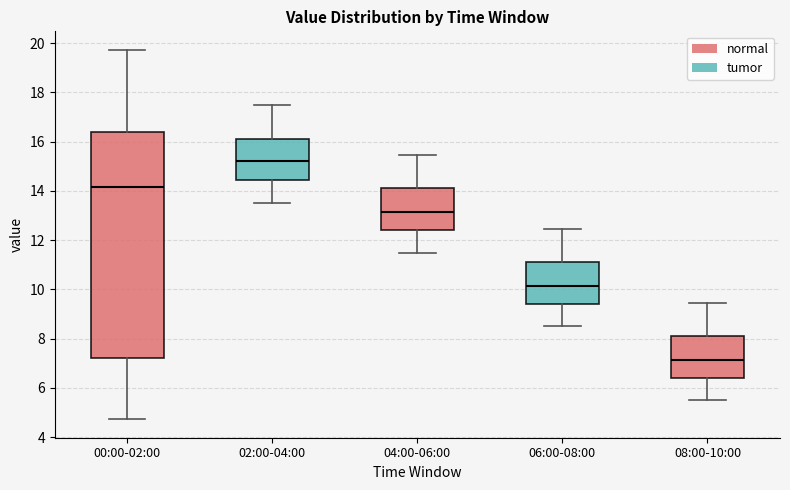

Which box has the lowest median line?

08:00-10:00